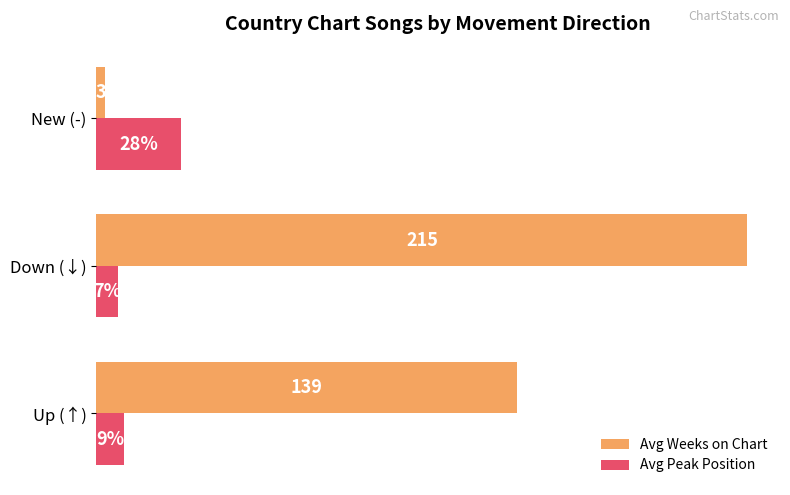

Which label corresponds to the smallest value in the chart?

New (-)